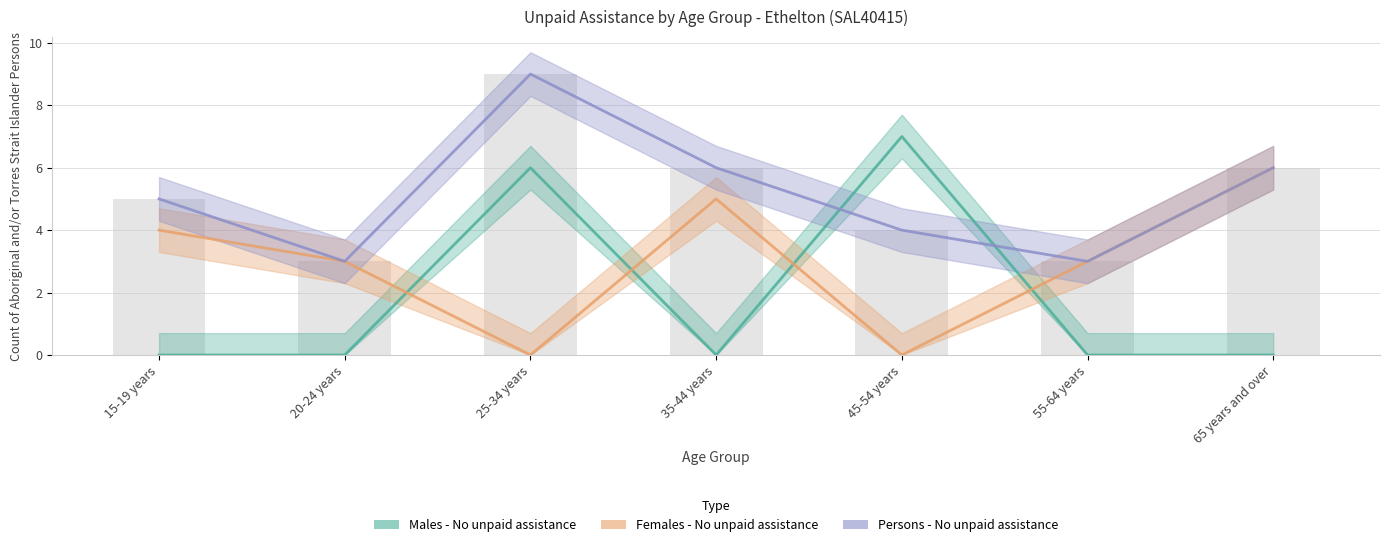

What is the maximum value for Females - No unpaid assistance?

6